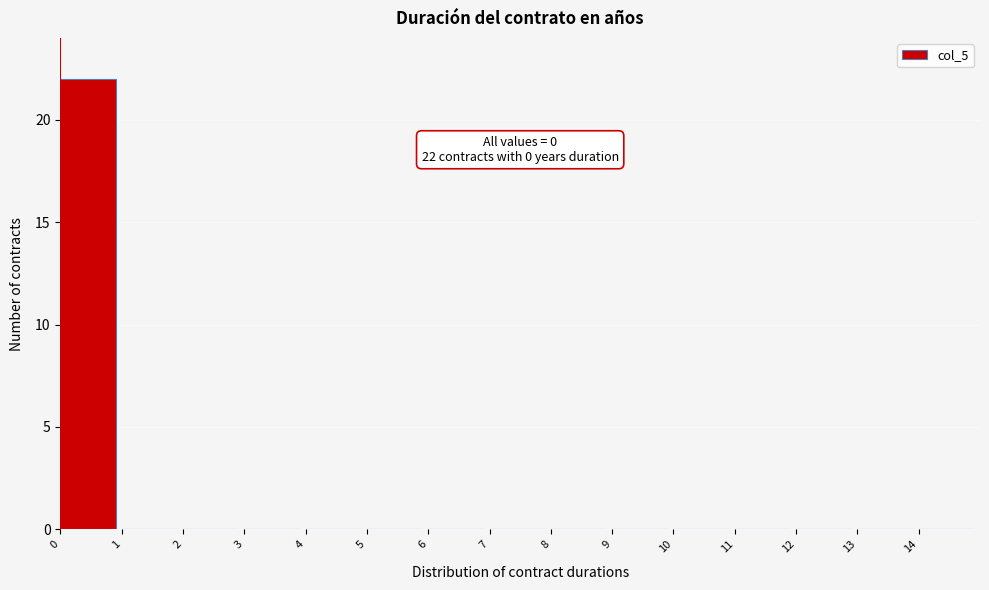

Which range on the x-axis has the tallest bar?

0 to 1